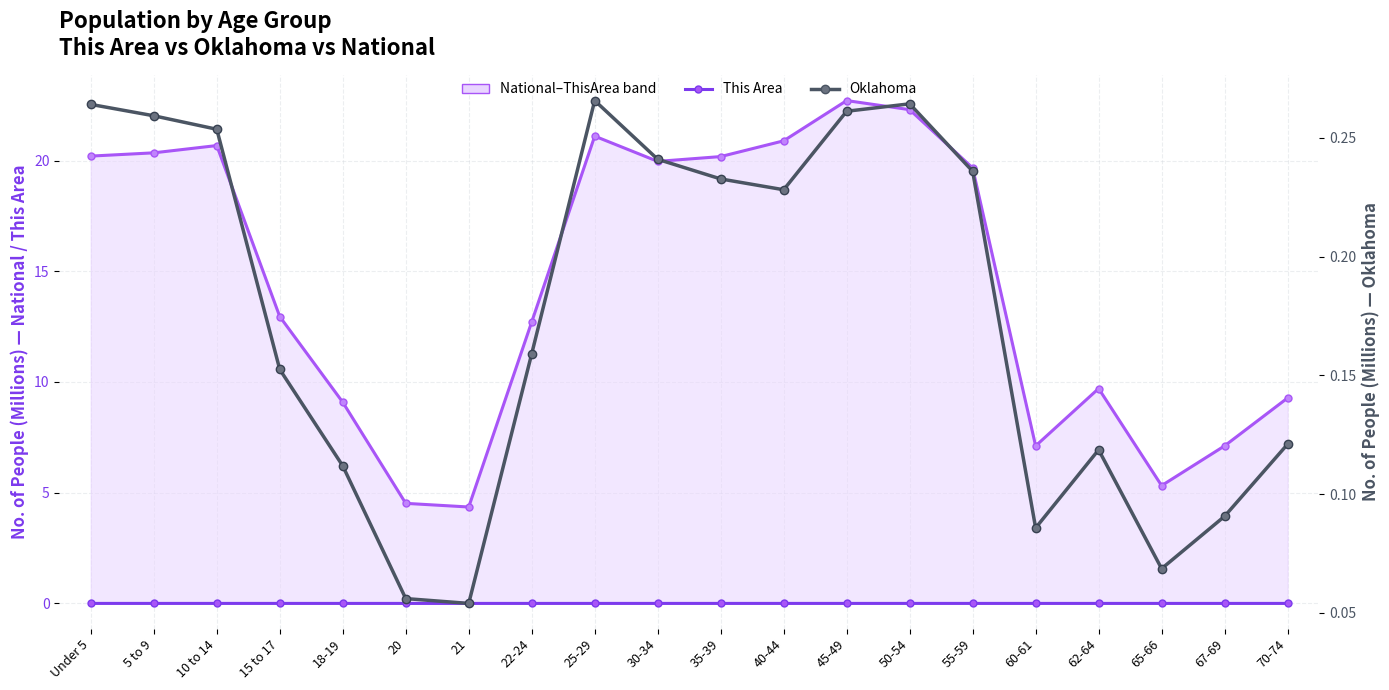

Which series has the widest spread of values?

National (upper bound)